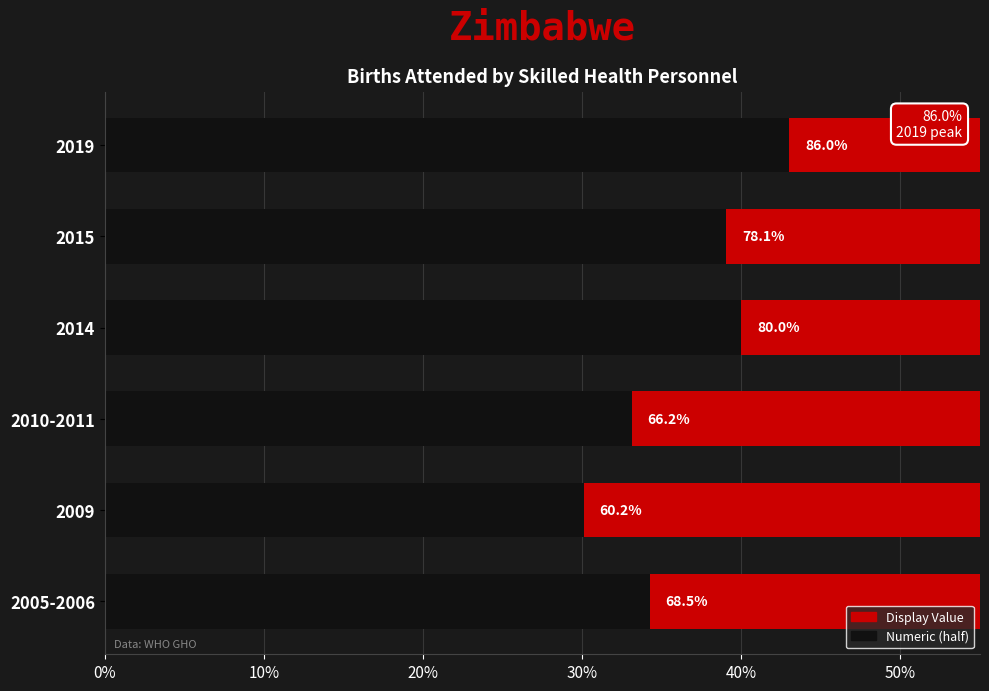

The Display Value (right) series shows 40.0 at 2014. True or false?

True